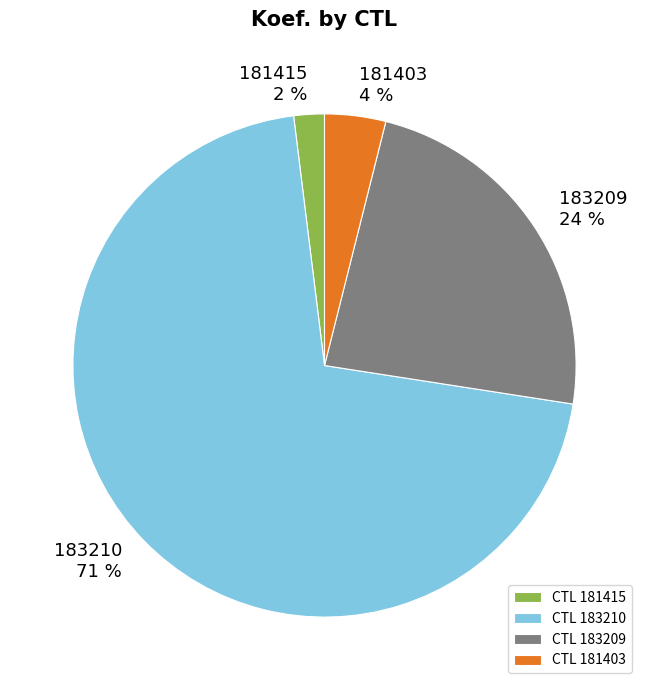

Which category has the biggest portion of the pie?

183210